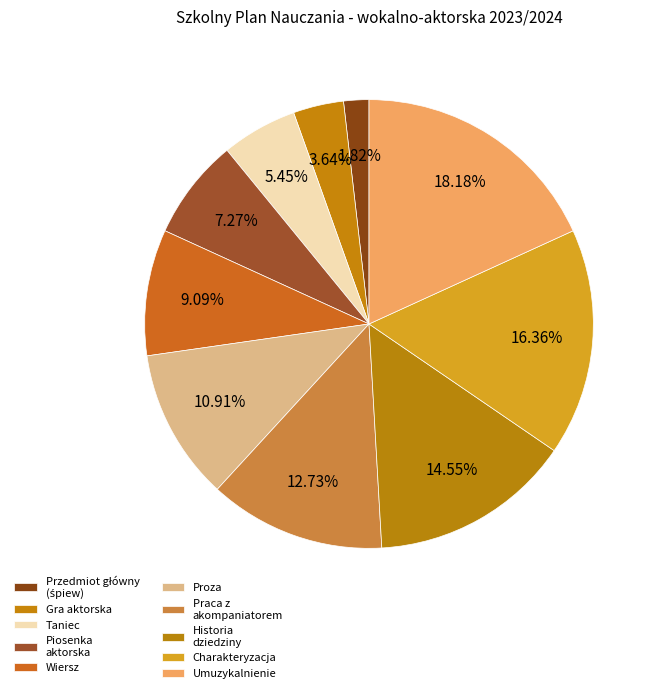

How many segments does this pie chart have?

10